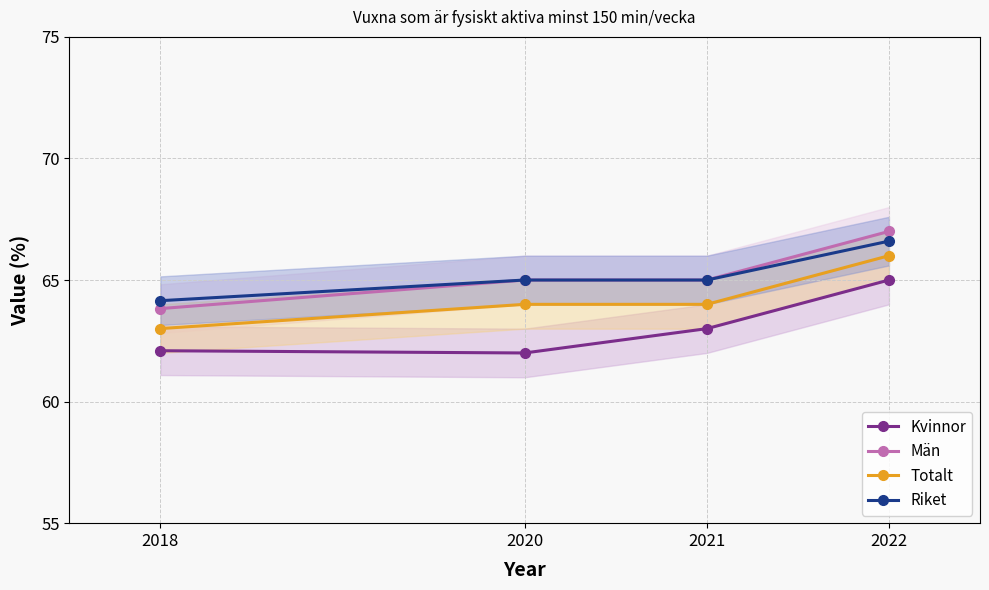

Rank the series by their maximum value, from highest to lowest.

Män, Riket, Totalt, Kvinnor